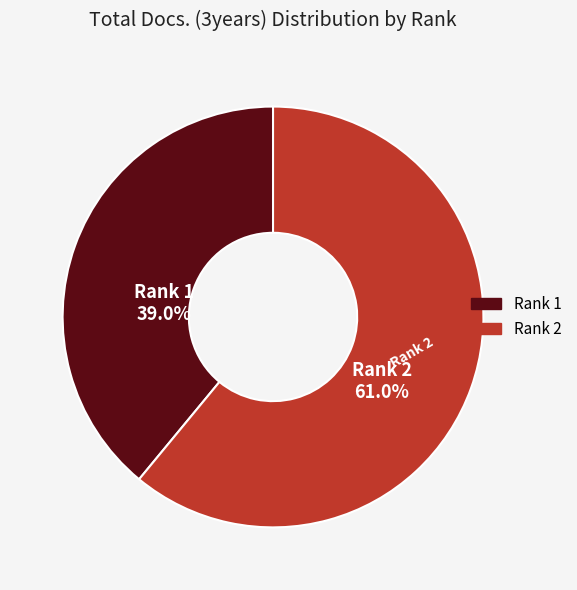

The Rank 1 slice represents 39% of the pie. True or false?

True